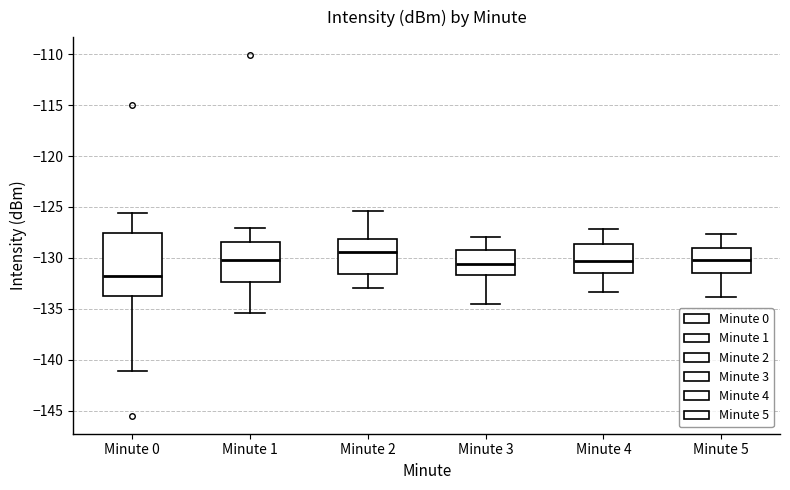

Reading left to right, read every box against the y-axis: the position of its median line, the range the box covers, and the ends of its whiskers. The values are not printed on the chart, so give them approximately, as read against the axis.

Minute 0: median -132.0, box -133.5 to -127.5, whiskers -141.0 to -125.5
Minute 1: median -130.0, box -132.5 to -128.5, whiskers -135.5 to -127.0
Minute 2: median -129.5, box -131.5 to -128.0, whiskers -133.0 to -125.5
Minute 3: median -130.5, box -131.5 to -129.0, whiskers -134.5 to -128.0
Minute 4: median -130.5, box -131.5 to -128.5, whiskers -133.5 to -127.0
Minute 5: median -130.0, box -131.5 to -129.0, whiskers -134.0 to -127.5